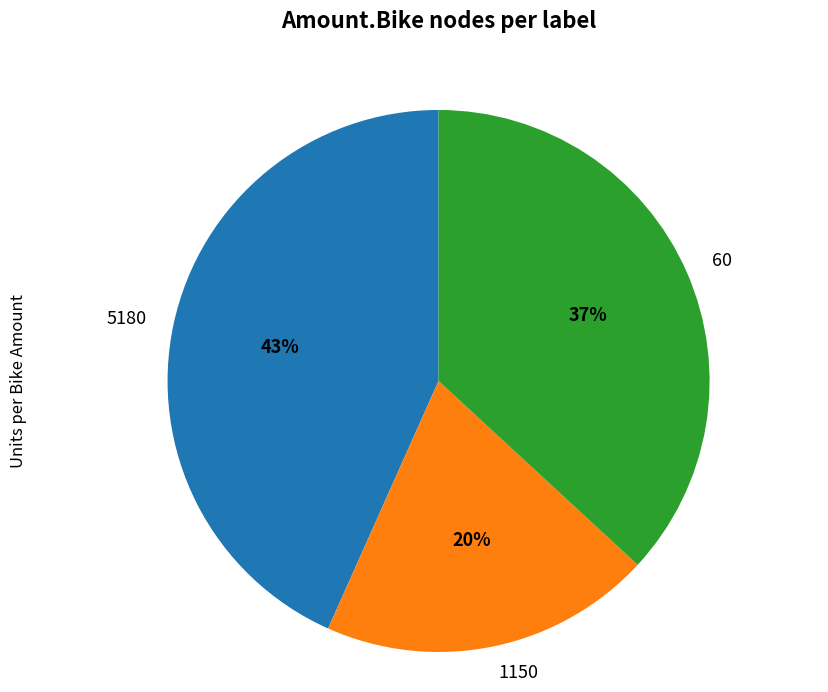

The 5180 slice represents 43% of the pie. True or false?

True